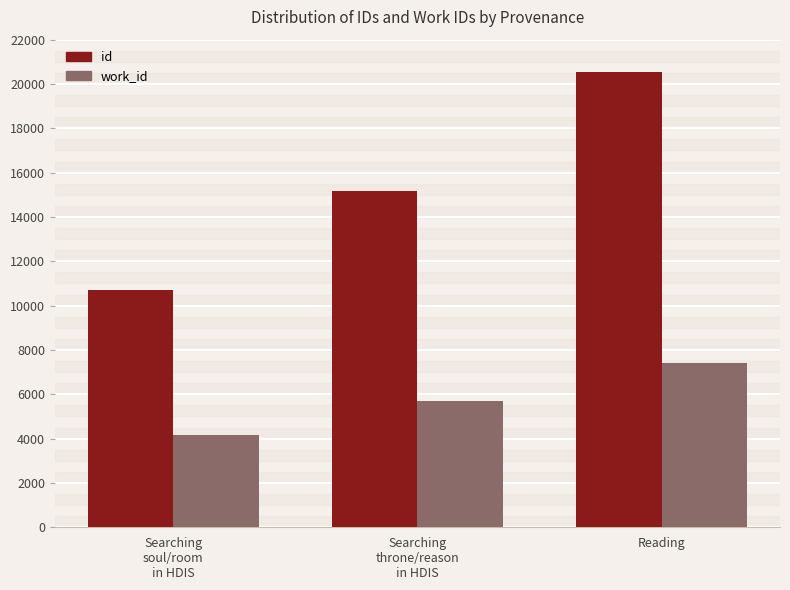

At which label does work_id reach its peak?

Reading